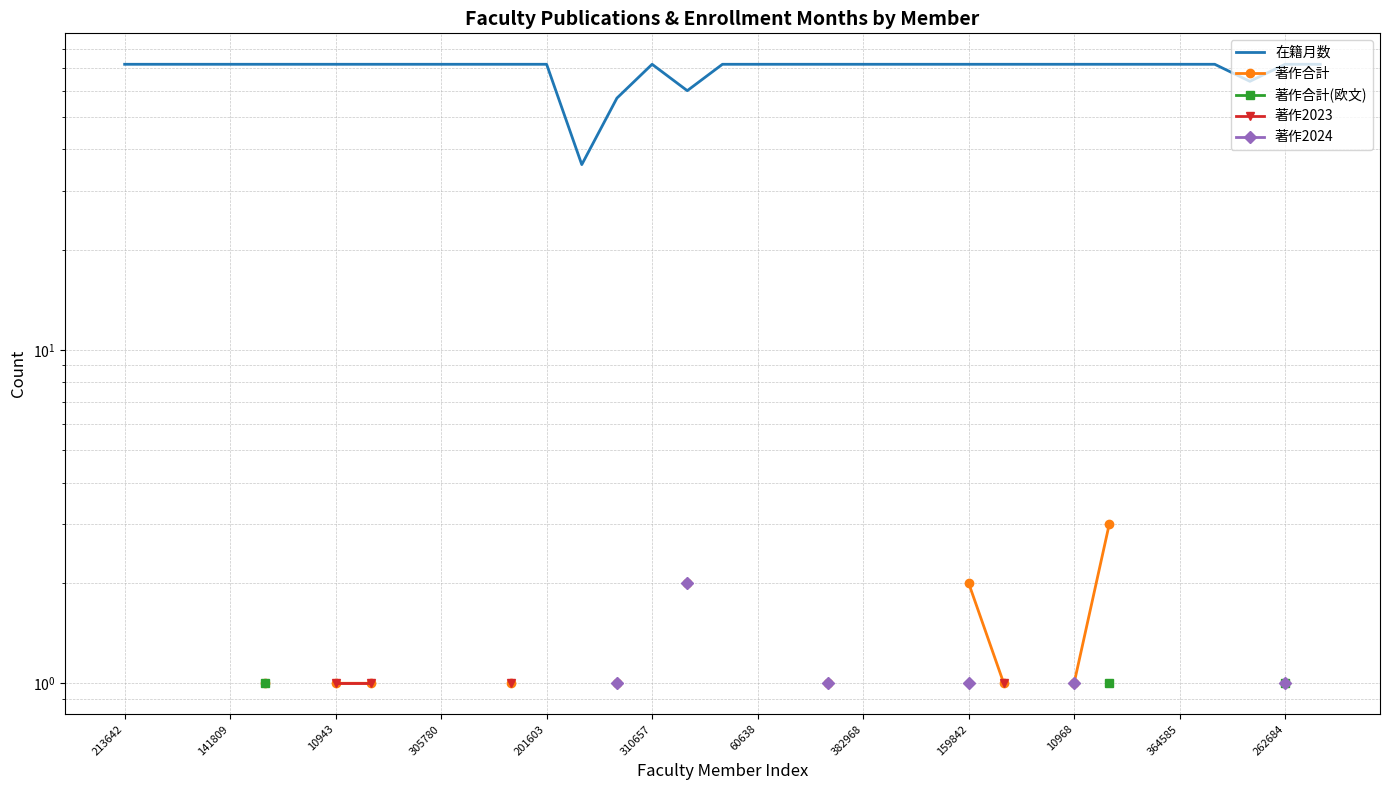

What is the label of the 20th point from the left?

19